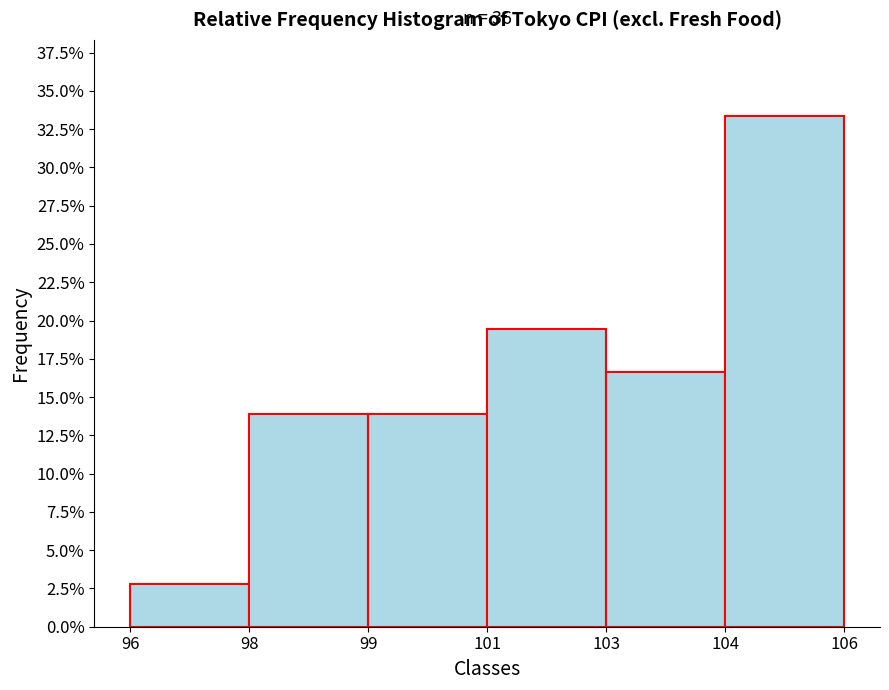

Are the bars horizontal?

No